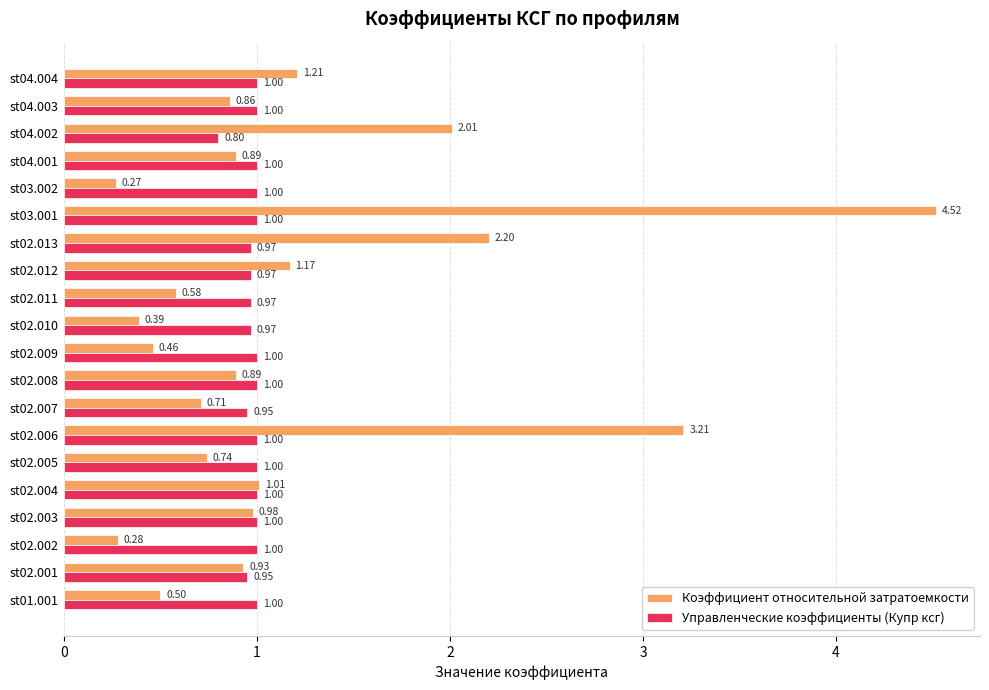

Rank the series at st04.004 from highest to lowest value.

Коэффициент относительной затратоемкости, Управленческие коэффициенты (Купр ксг)